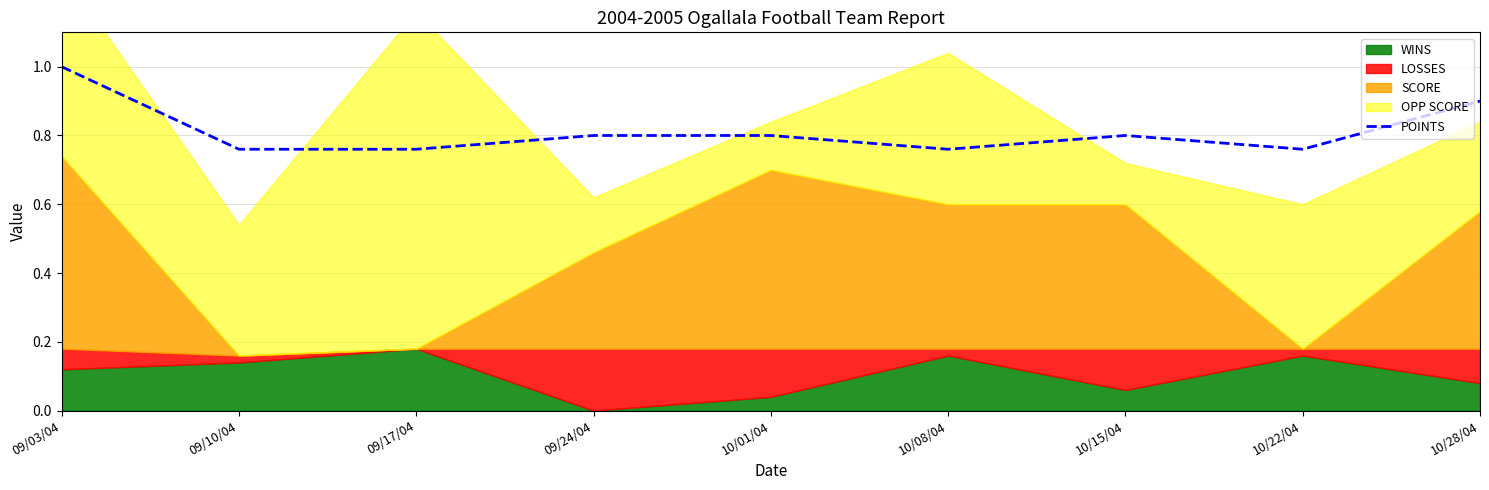

Between 10/01/04 and 09/03/04, which is larger?

09/03/04